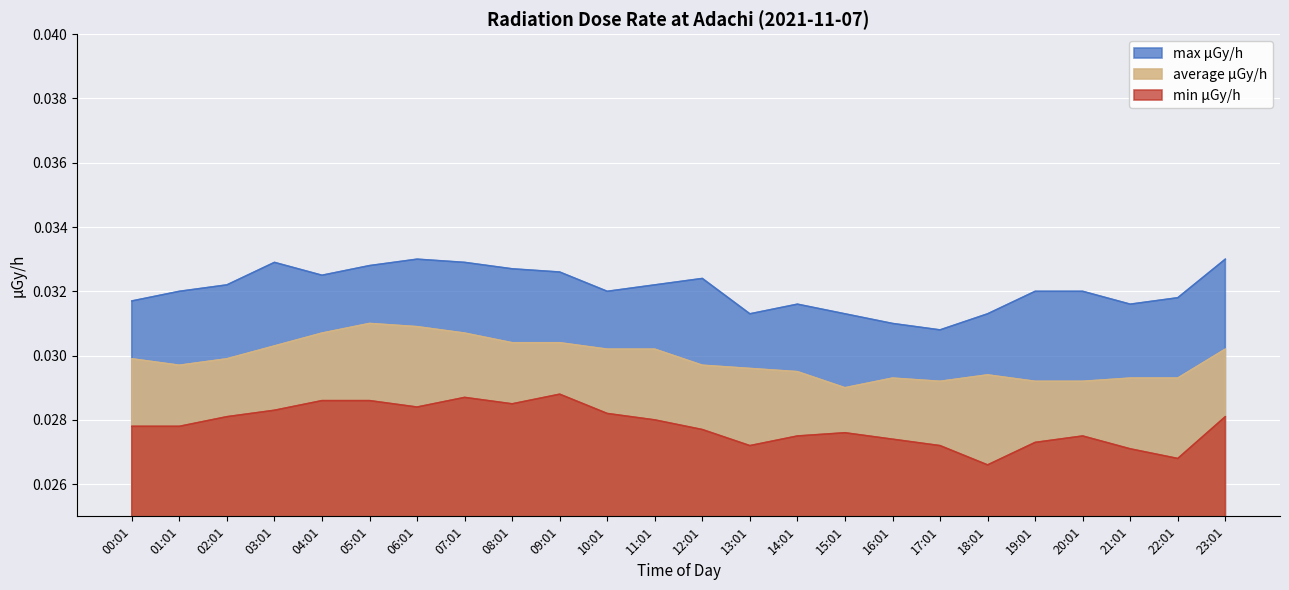

Rank the series by their average value, from lowest to highest.

min μGy/h, average μGy/h, max μGy/h